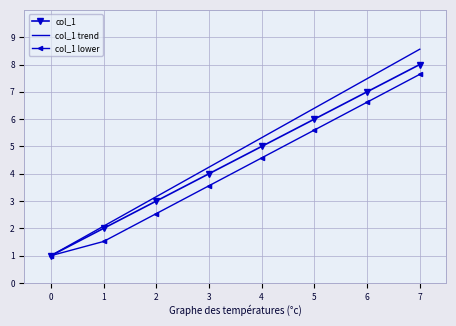

What are all the series names shown in the legend?

col_1, col_1 trend, col_1 lower